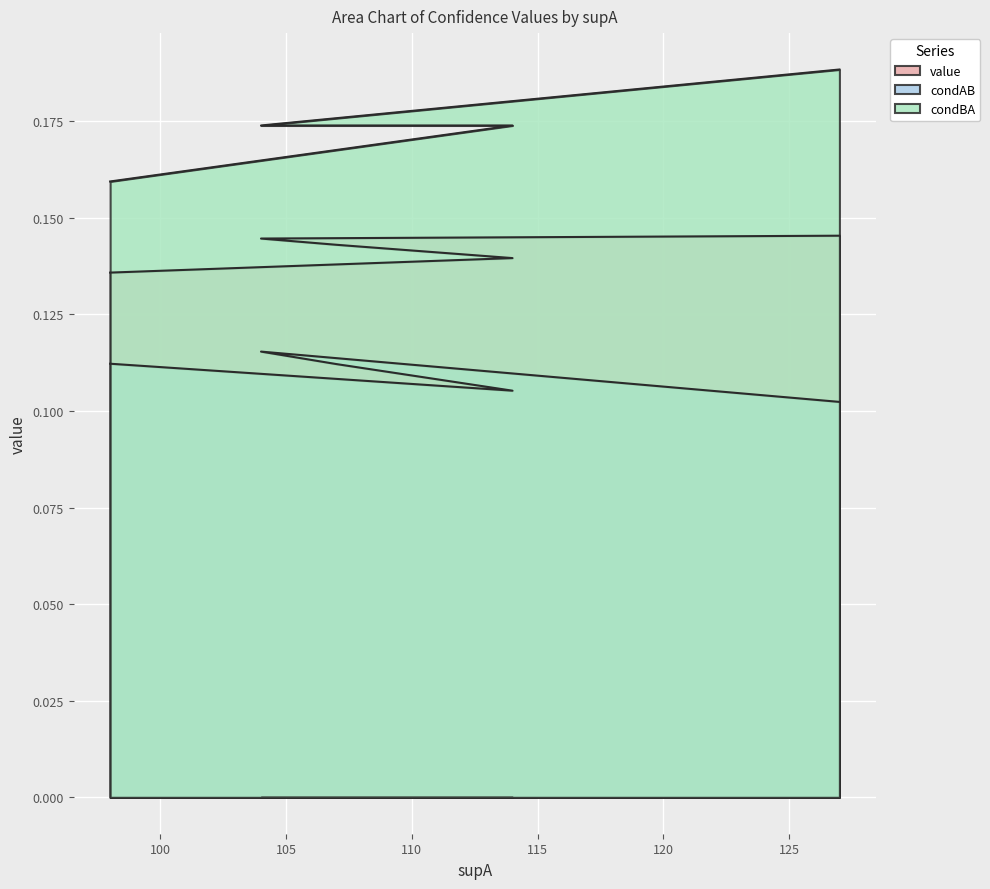

Rank the categories by condAB value from highest to lowest.

104, 104, 98, 107, 107, 114, 127